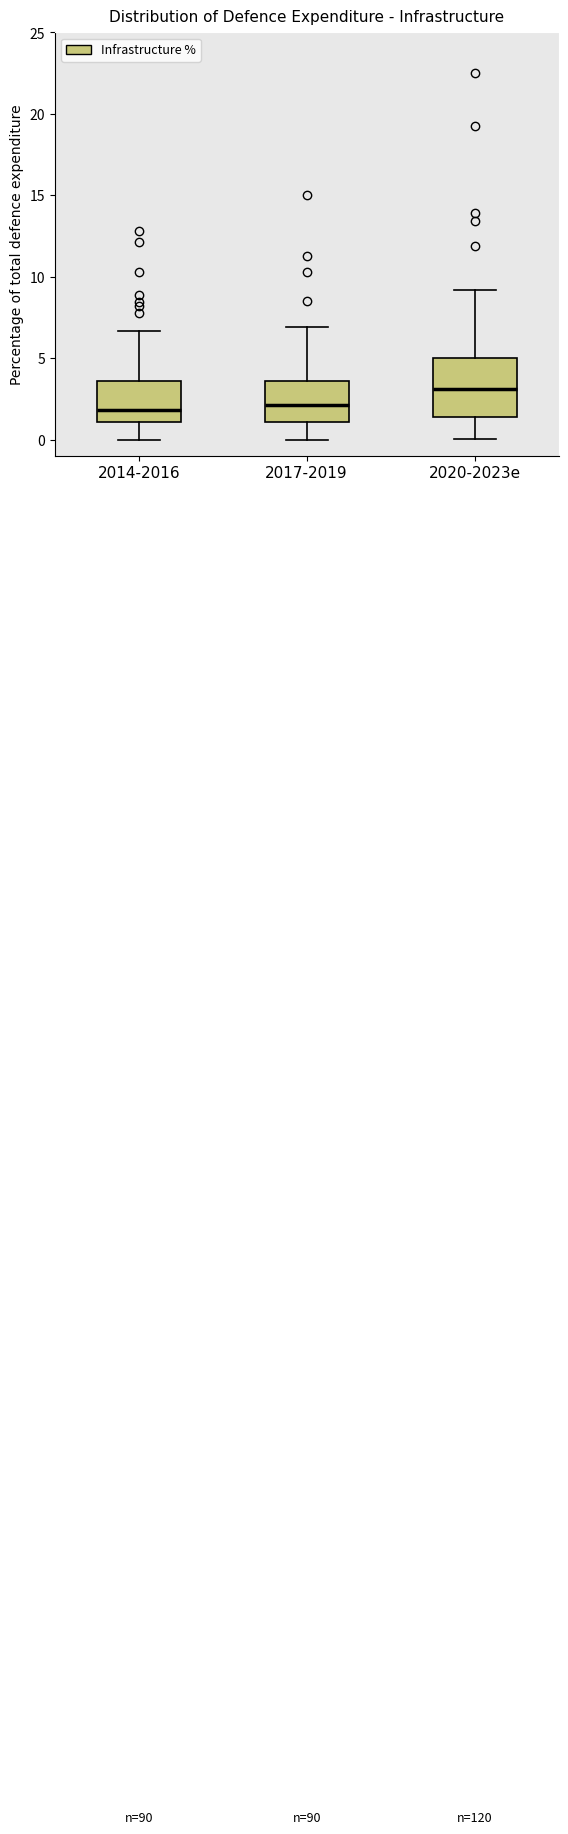

Where is the upper edge of the box for 2014-2016 on the y-axis? The values are not printed on the chart, so give them approximately, as read against the axis.

3.5